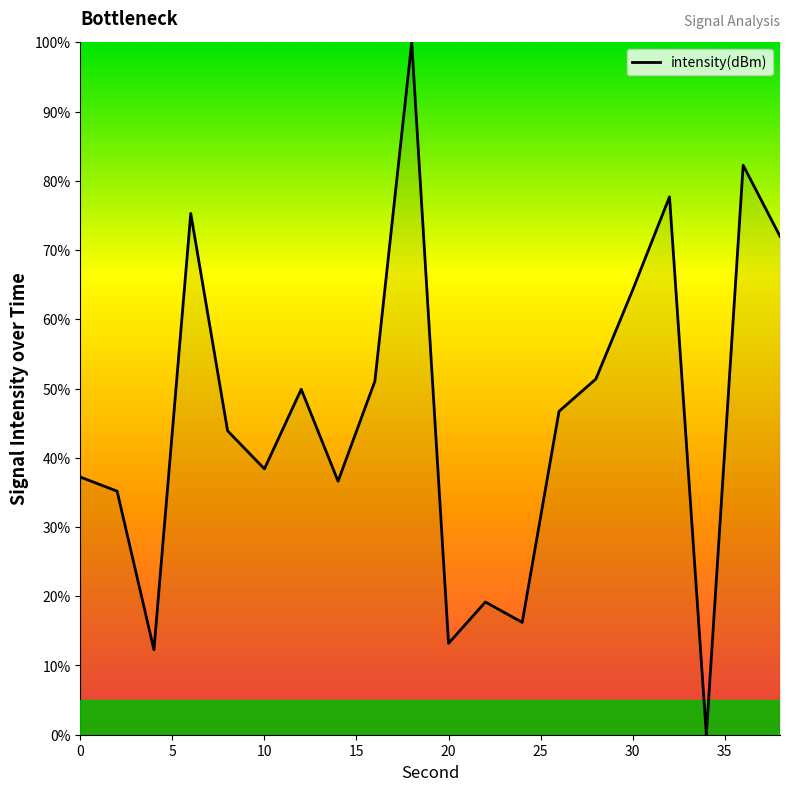

What is the sum of all values?

922.6